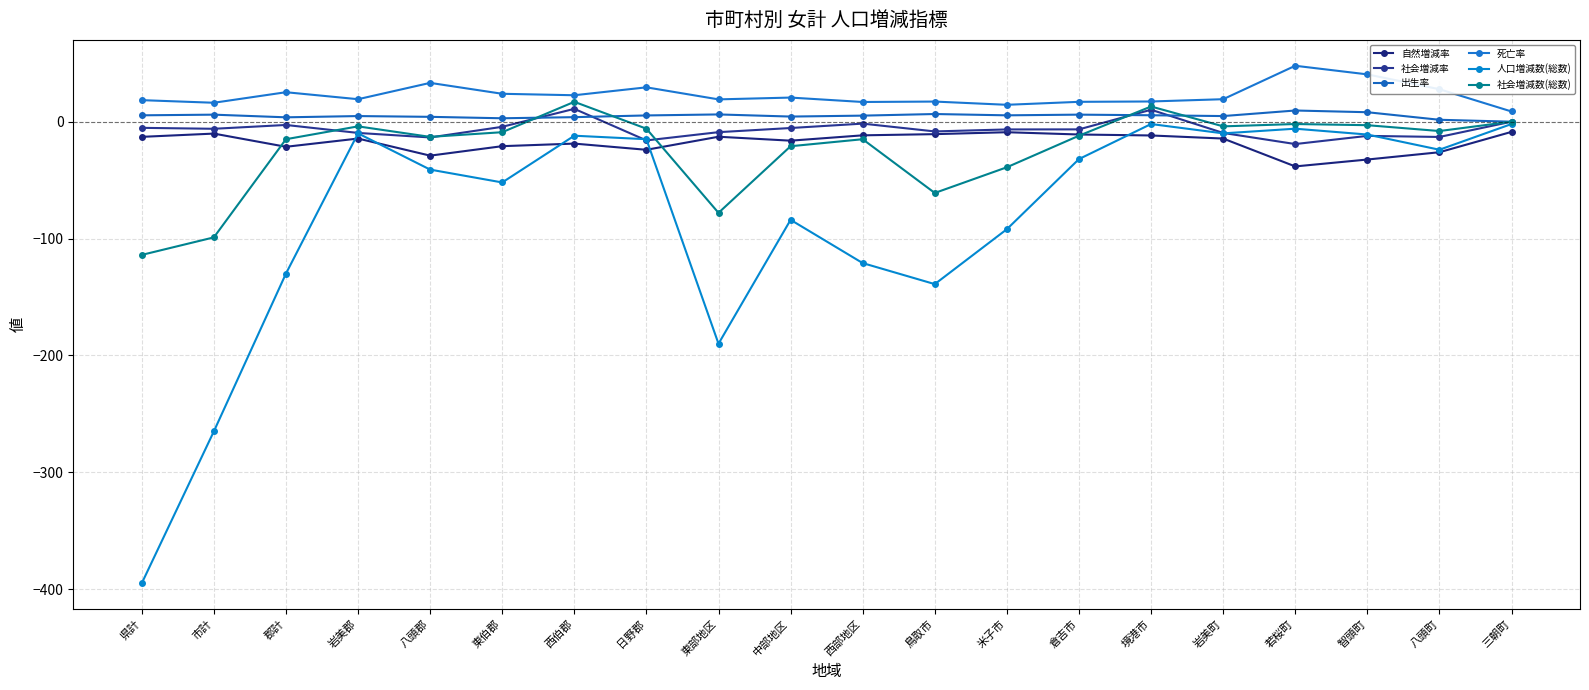

Where does the 死亡率 series first go above 19?

郡計